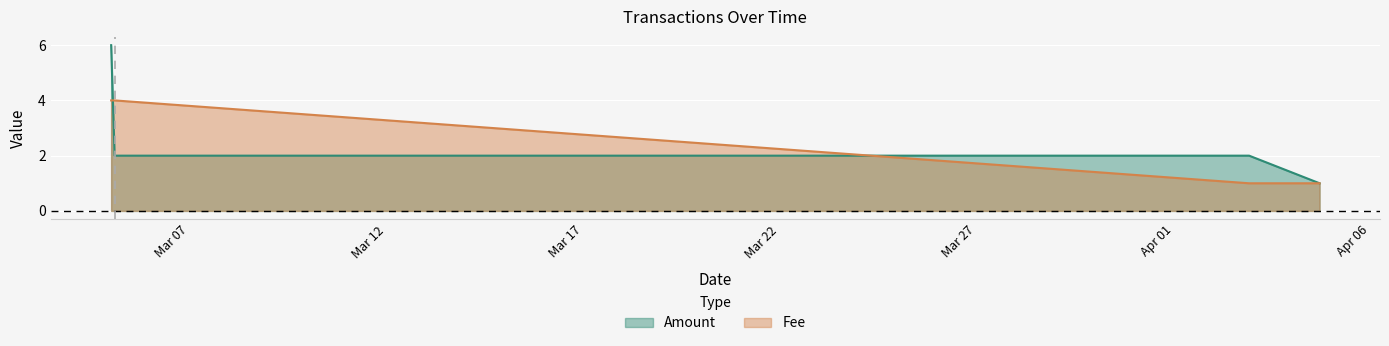

List the series in order of their overall mean, lowest first.

Fee, Amount